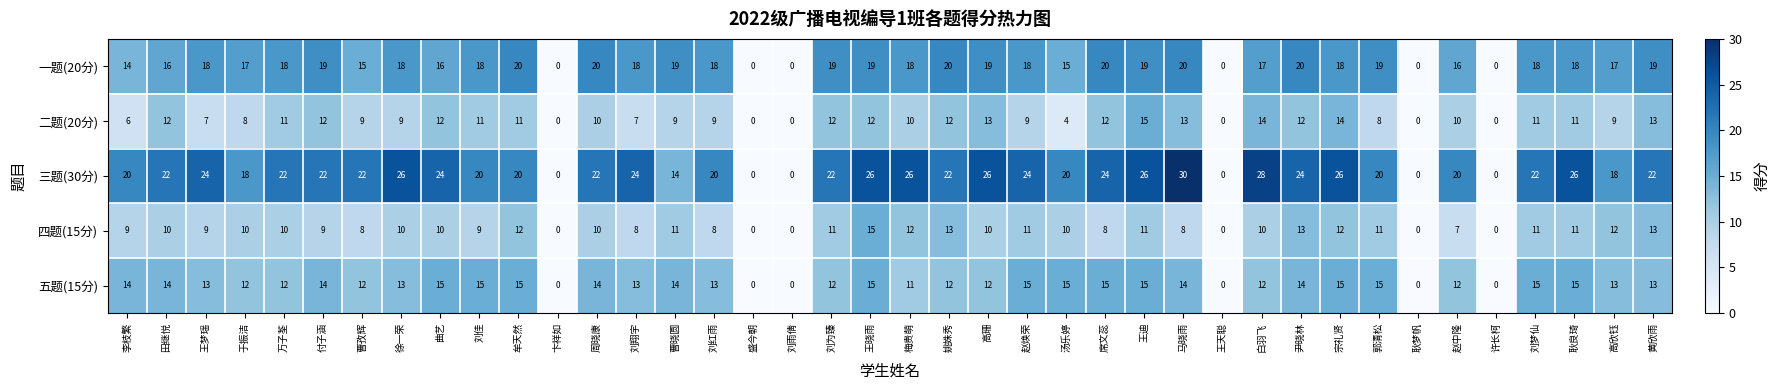

At which category is the sum across all series the highest?

王晓雨